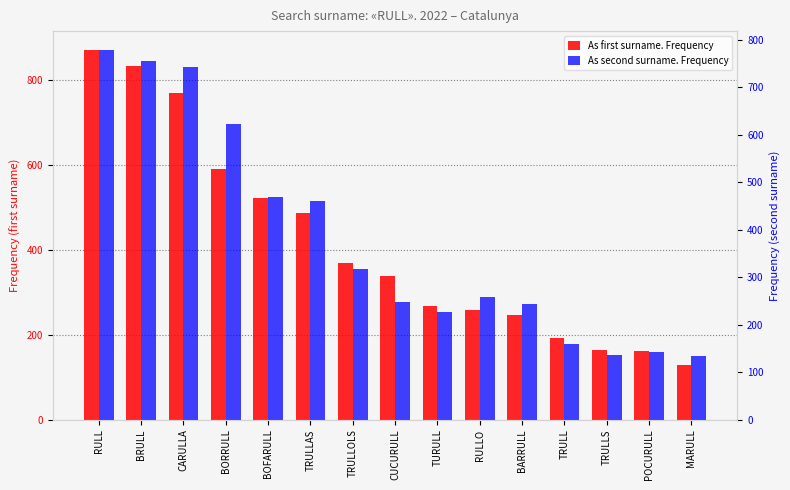

At which category is the sum across all series the highest?

RULL